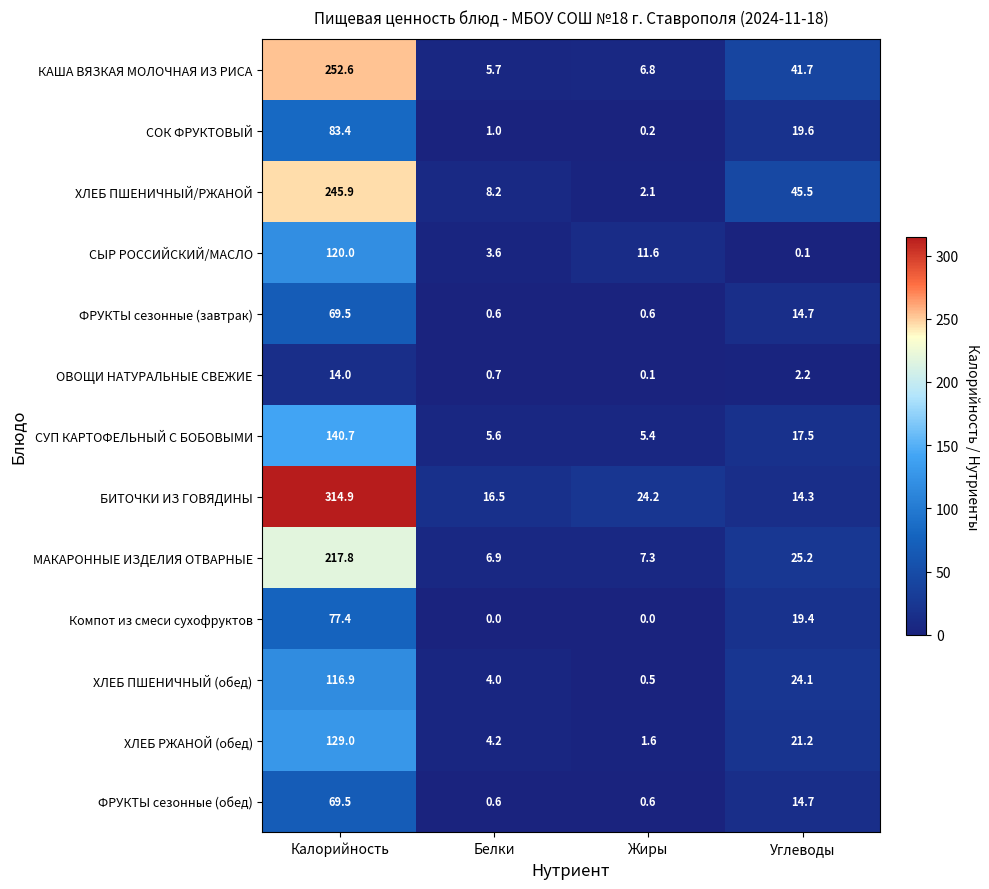

What is the highest value of the КАША ВЯЗКАЯ МОЛОЧНАЯ ИЗ РИСА series?

252.6